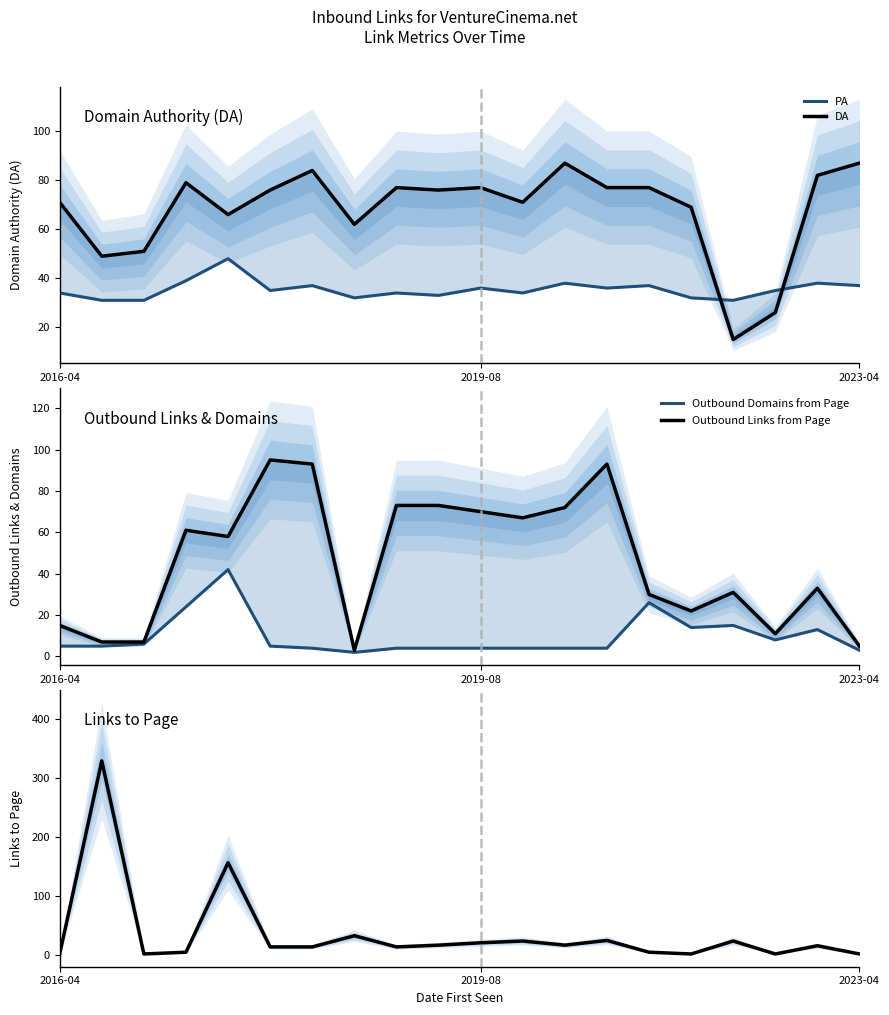

What is the sum of the Outbound Domains from Page values at 2023-04 and 6?

10